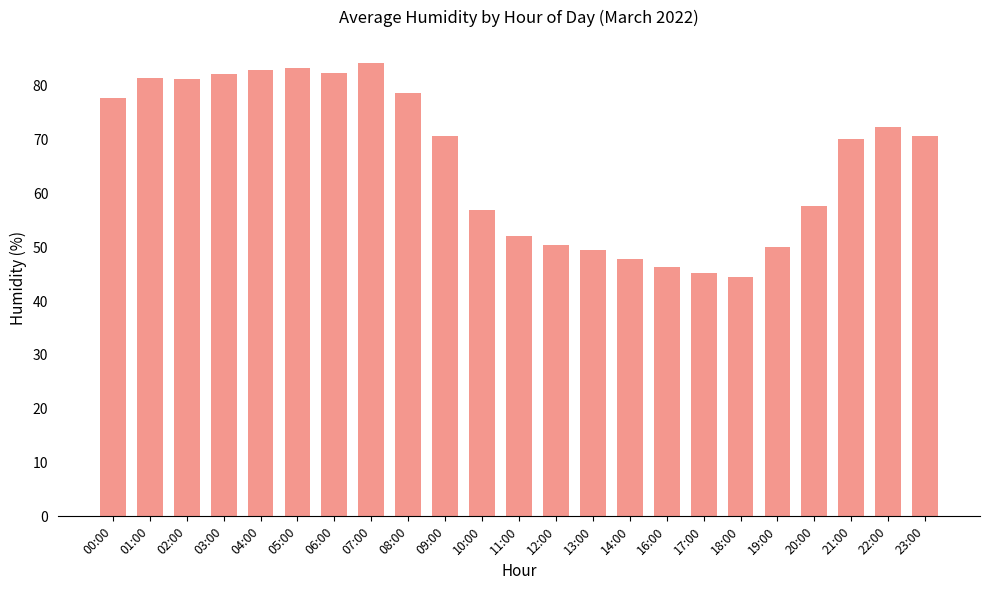

What is the smallest value displayed?

44.4